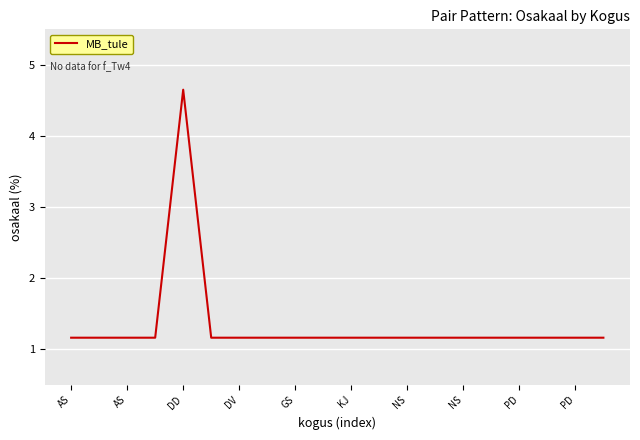

How many lines are shown in the chart?

1